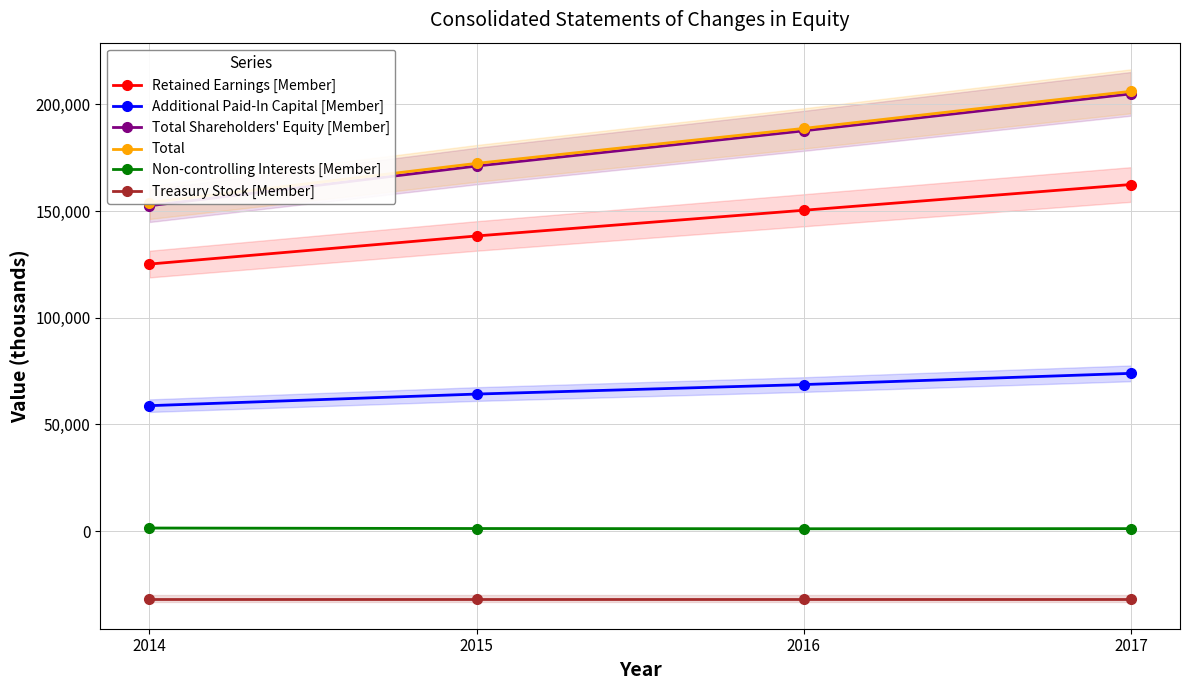

Does the chart have visible grid lines?

Yes